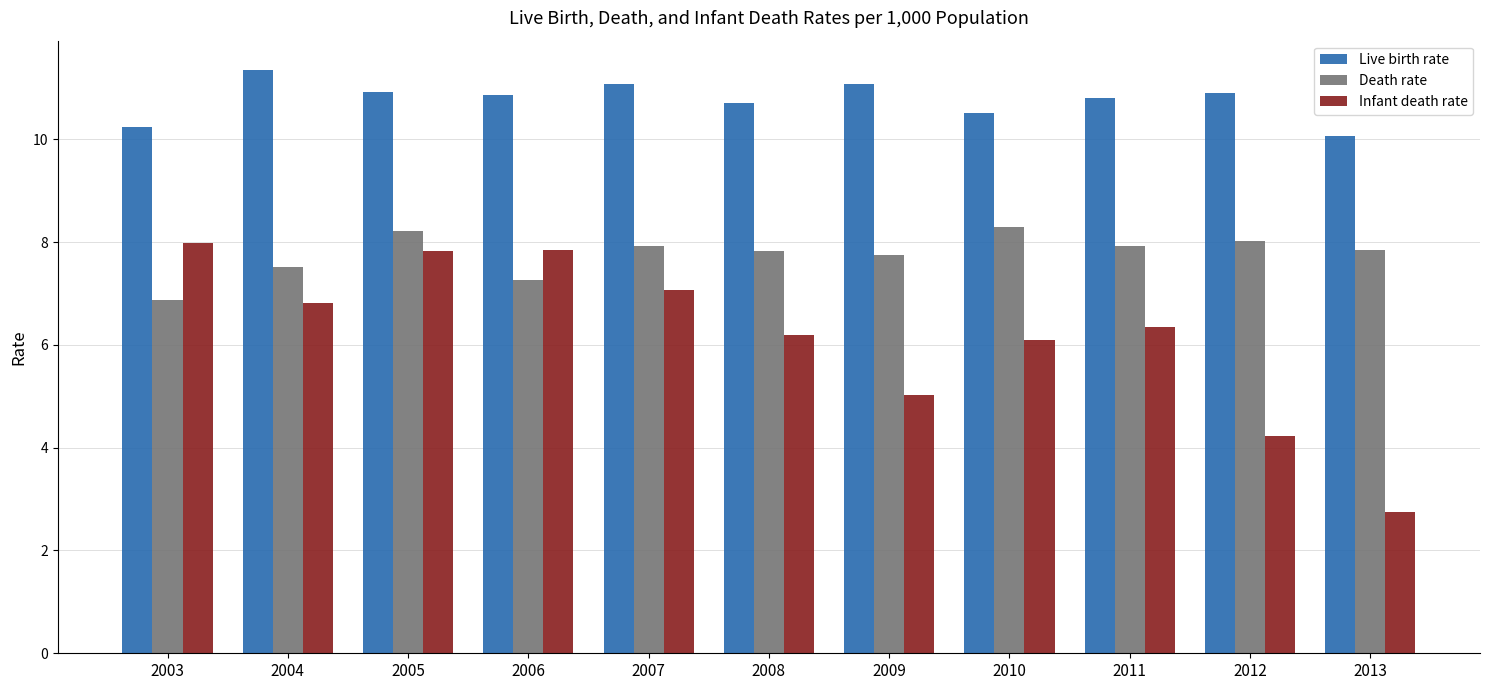

List the series in order of their overall mean, highest first.

Live birth rate, Death rate, Infant death rate